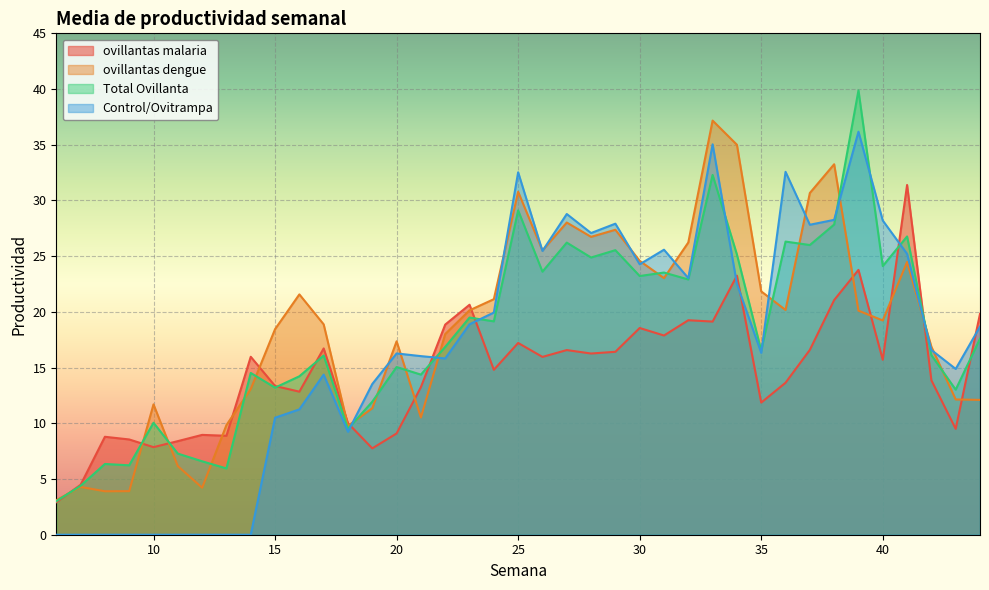

What is the approximate value of ovillantas dengue at 31?

23.0